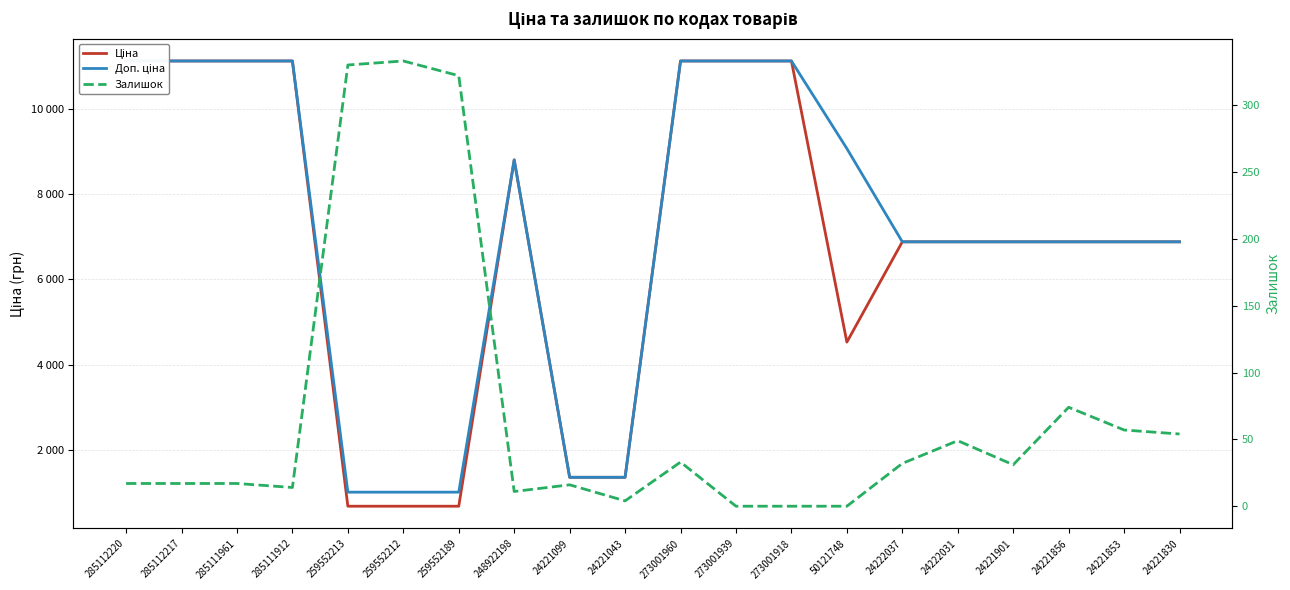

What is the value of the Доп. ціна point at the 19th from the left?

6879.5